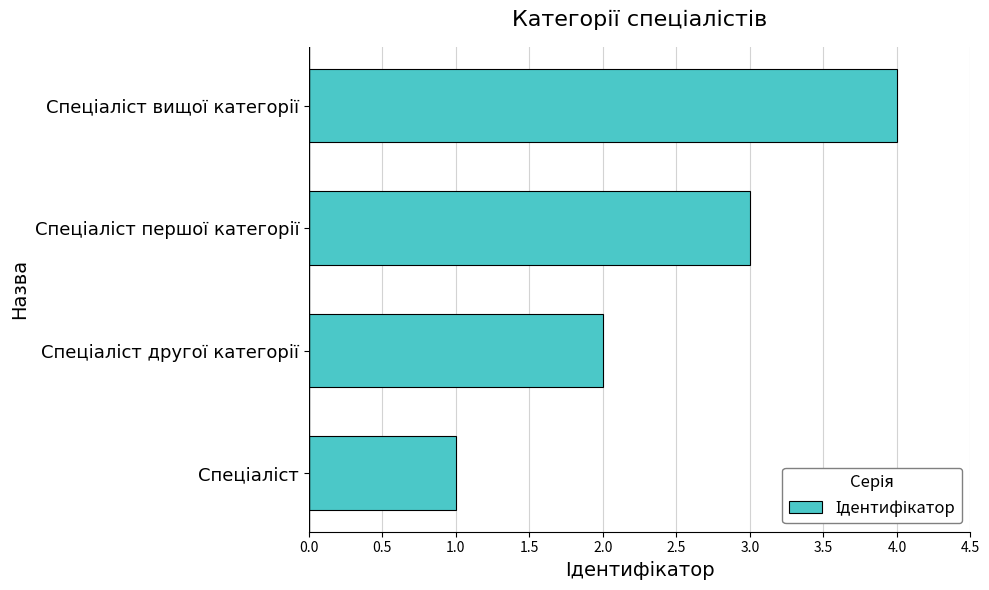

What is the greatest value displayed?

4